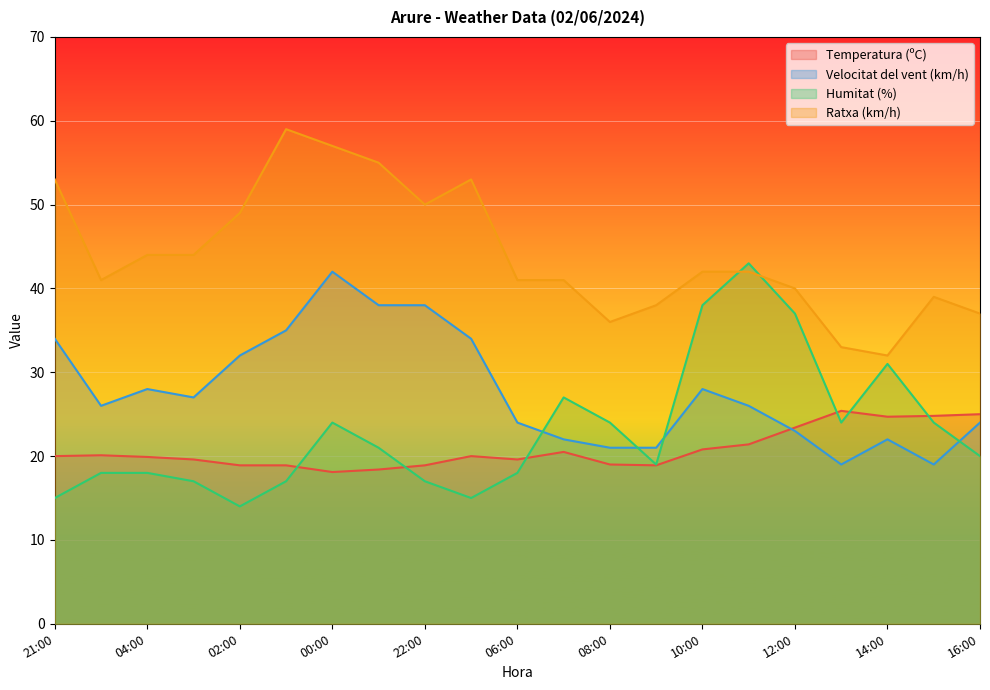

Which series has the widest spread of values?

Humitat (%)